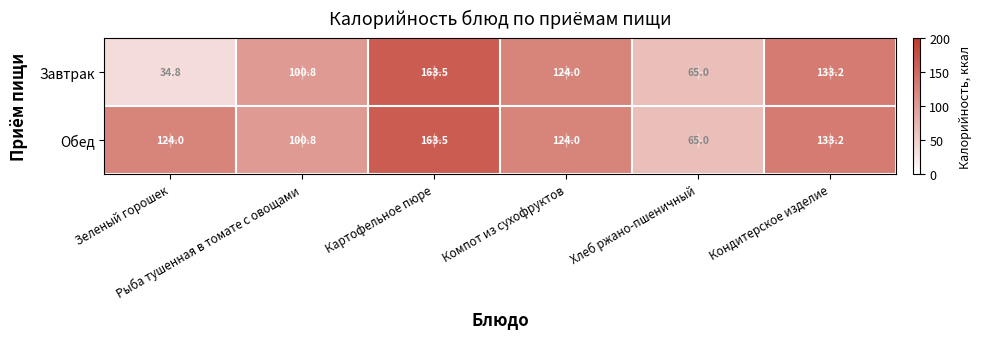

What is the difference between the maximum and minimum values in the Завтрак series?

128.7